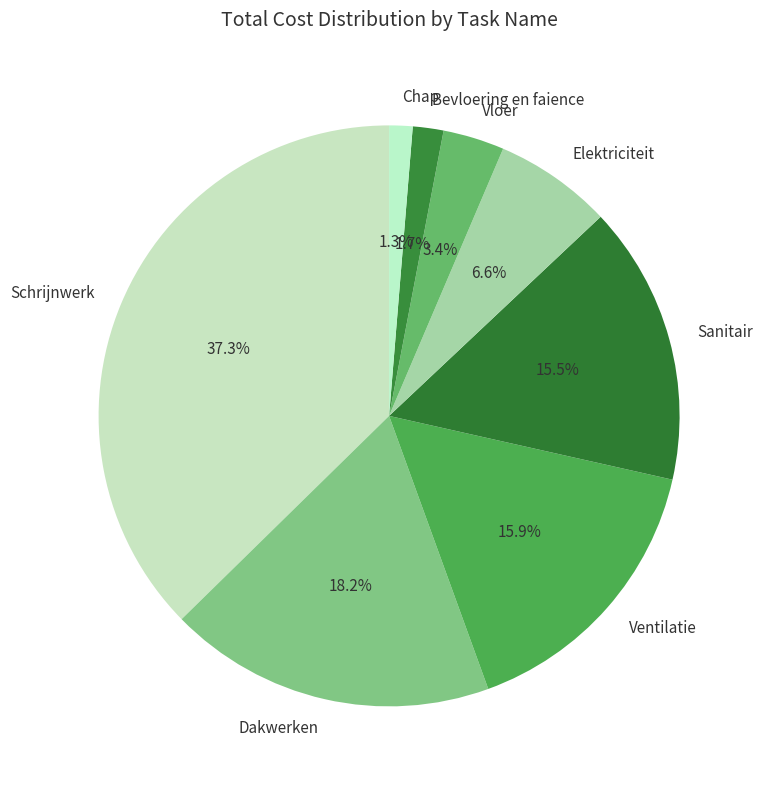

Count the number of slices in the pie.

8